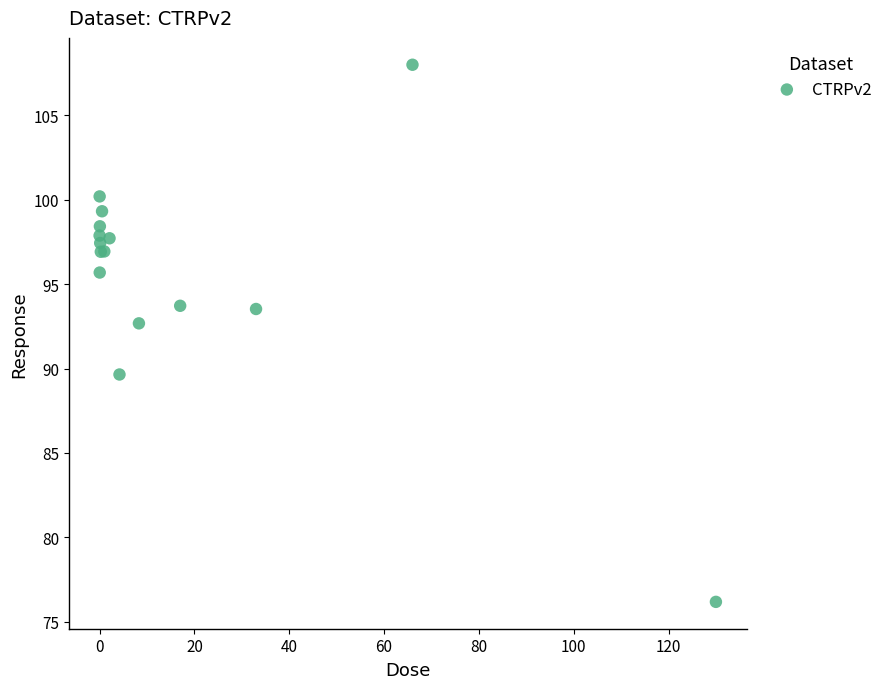

What Y value in the scatter plot is closest to 92?

92.7